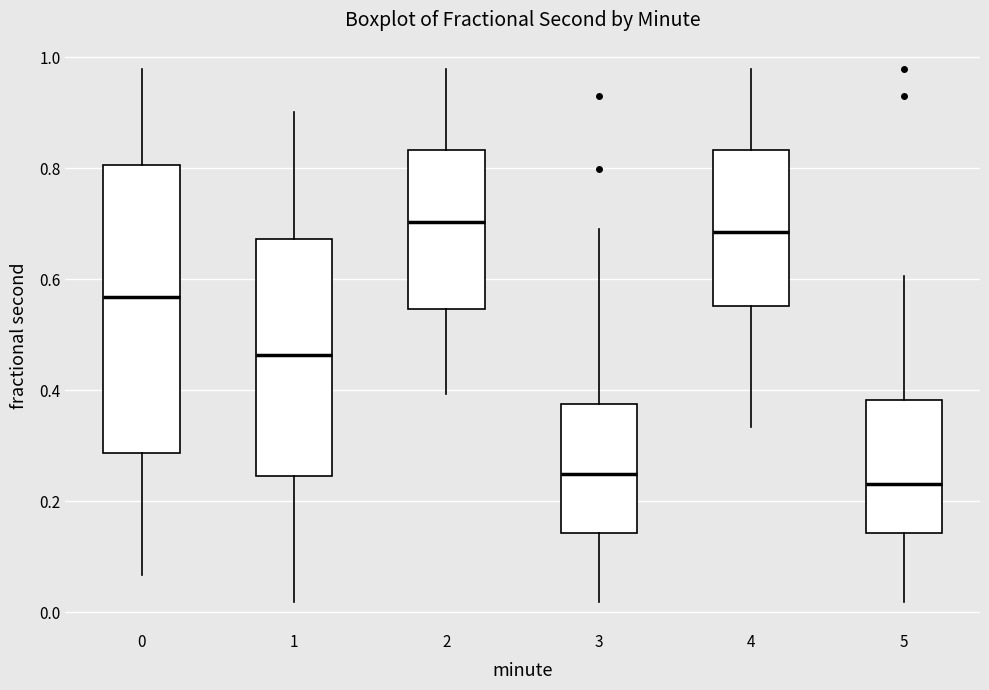

Comparing the boxes themselves (not the whiskers), which one is the tallest?

0